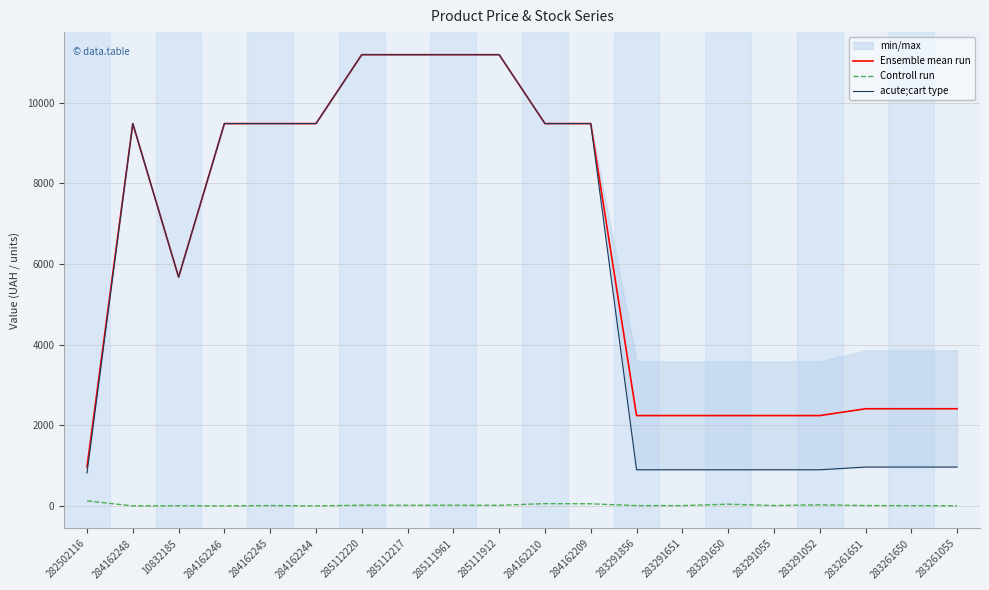

At which label does Controll run first exceed 9?

282502116